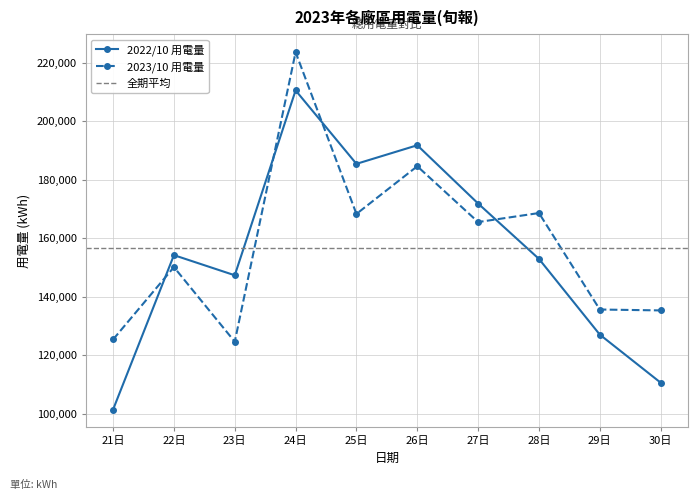

What is the highest value of the 2023/10 用電量 series?

223541.0